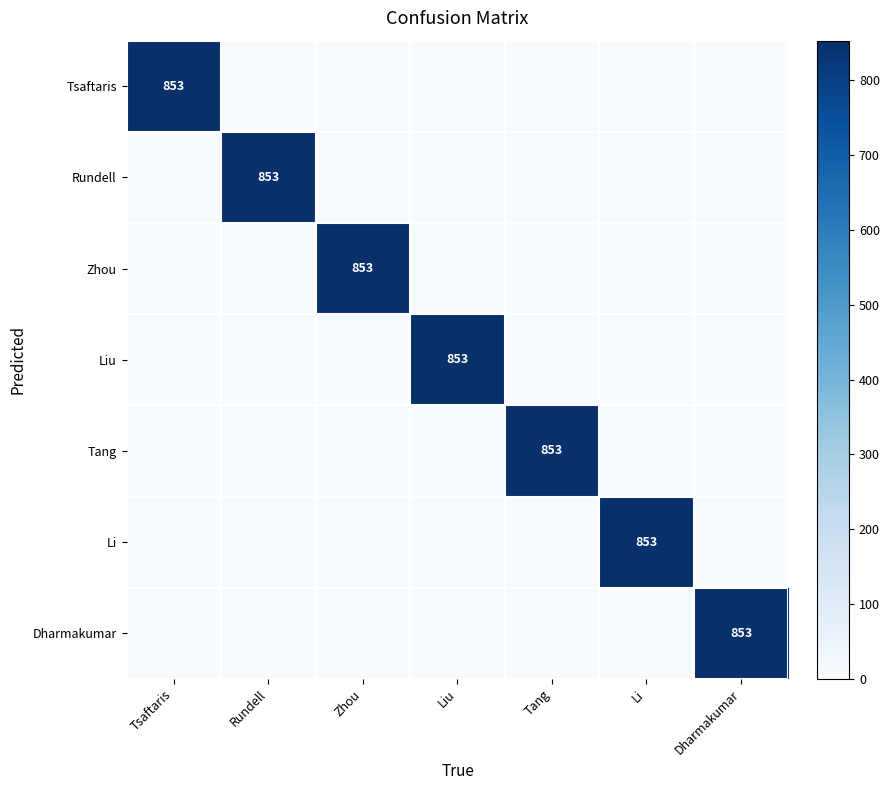

Between Rundell and Tsaftaris, which is larger?

Tsaftaris